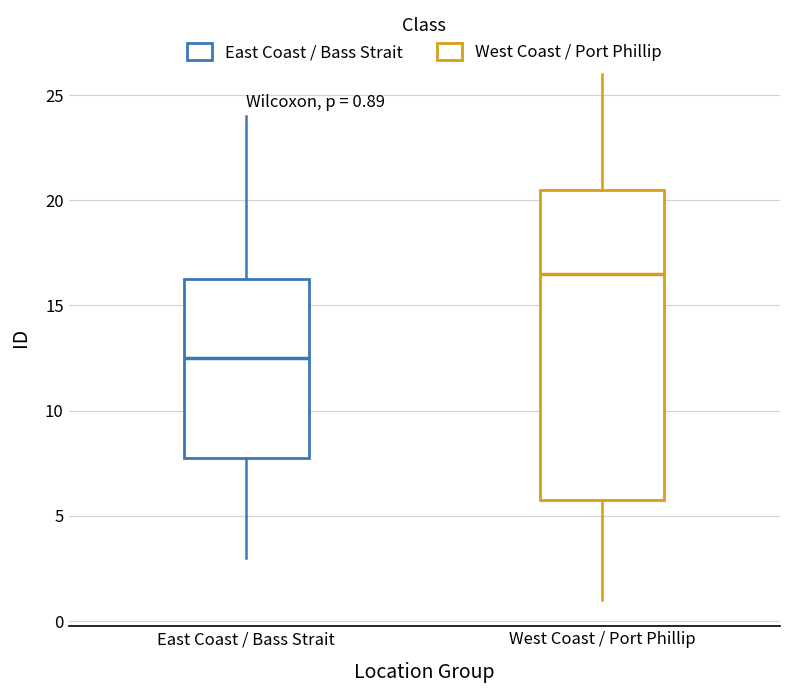

Which box's median line is the lowest?

East Coast / Bass Strait